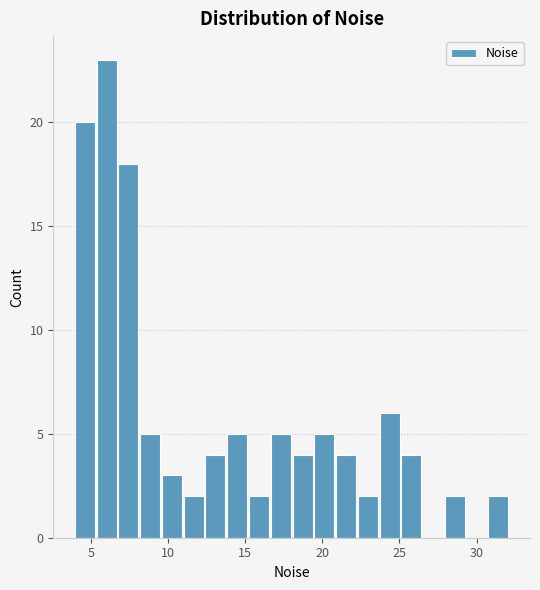

Around what value on the x-axis is the tallest bar? Give the approximate position of its centre, as read against the axis.

6.0